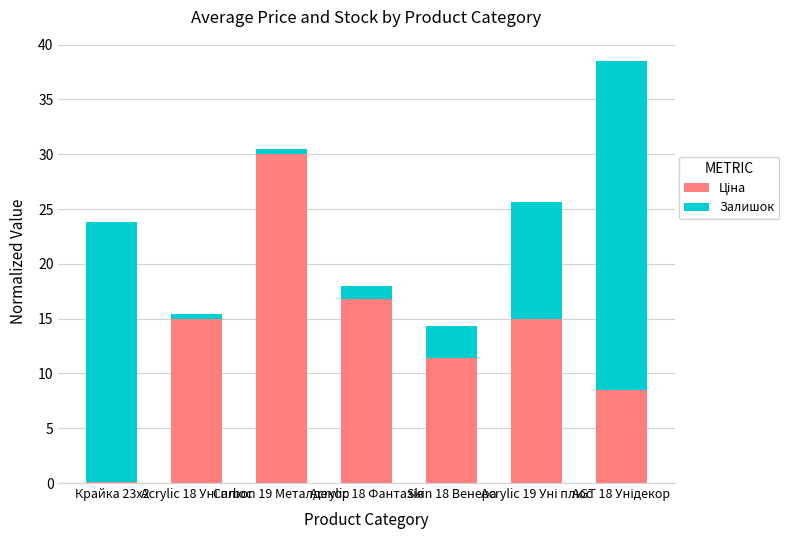

How many data points does each series have?

7